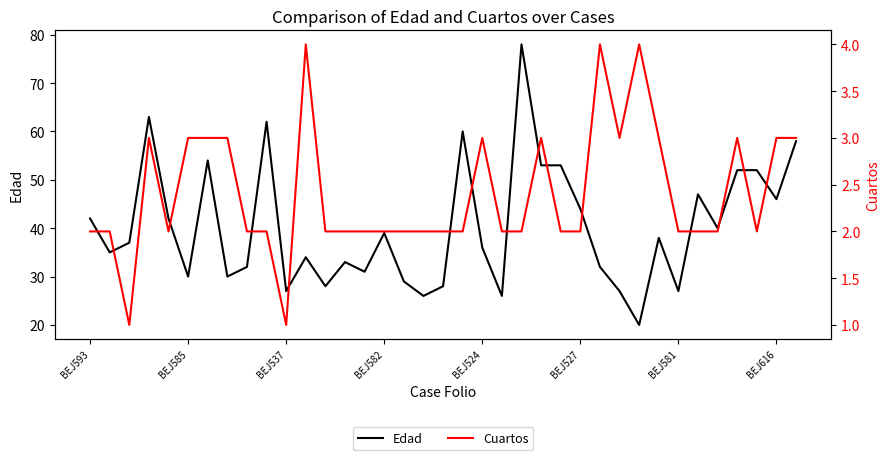

What is the sum of all Edad values?

1491